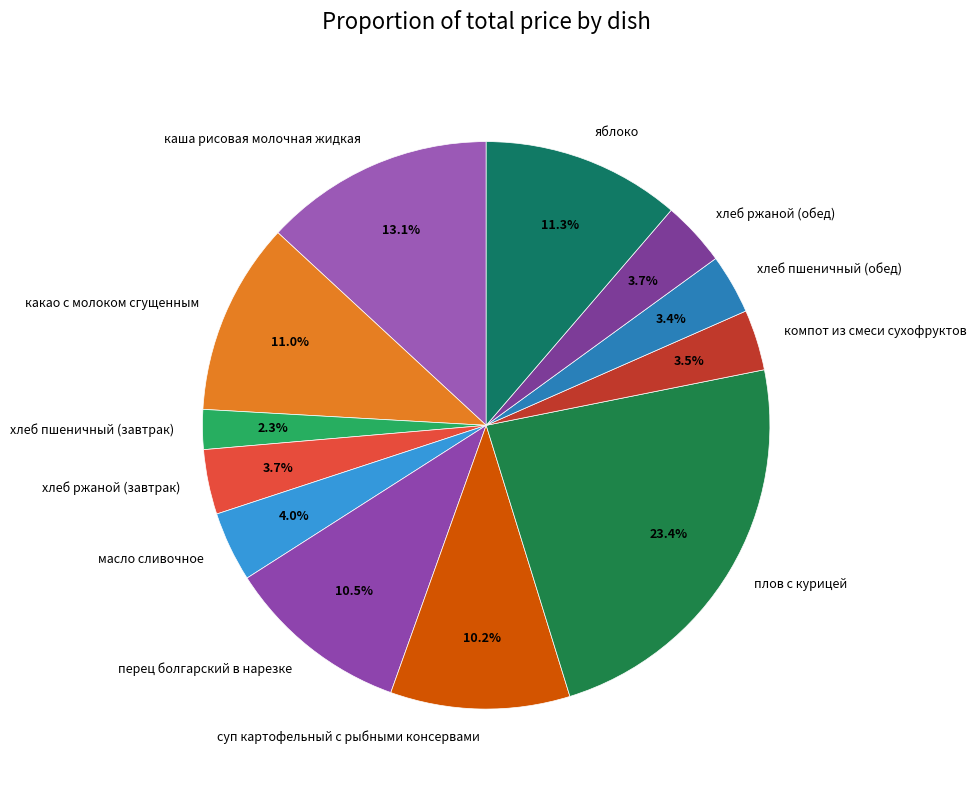

To the nearest percent, what percentage of the pie is хлеб ржаной (завтрак)?

4%